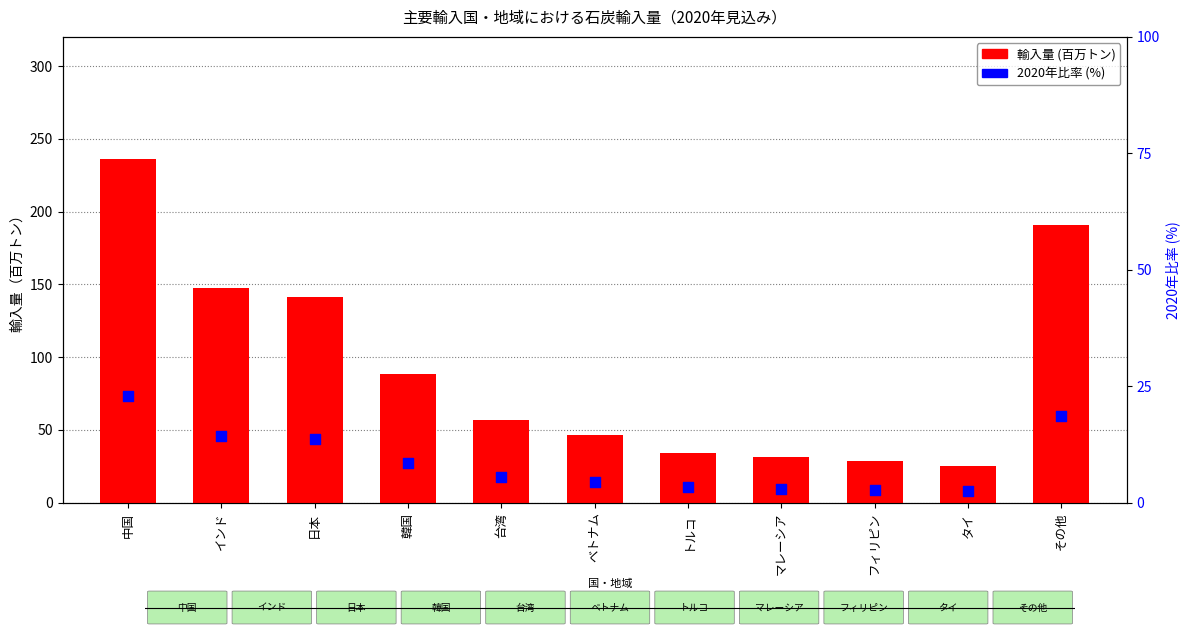

What are all the series names shown in the legend?

輸入量, 2020年比率